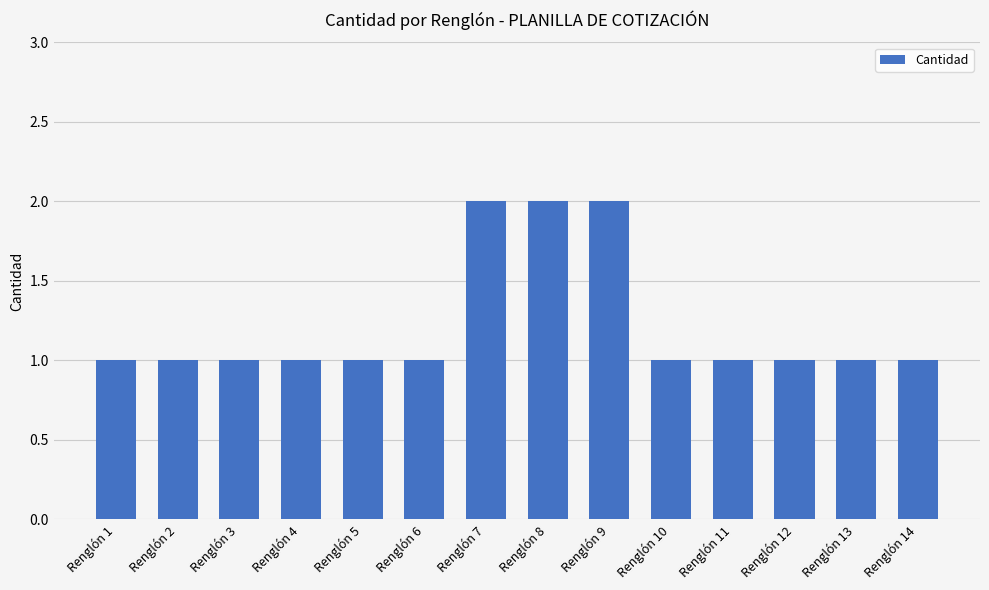

What is the ratio of the value at Renglón 5 to the value at Renglón 8?

0.5